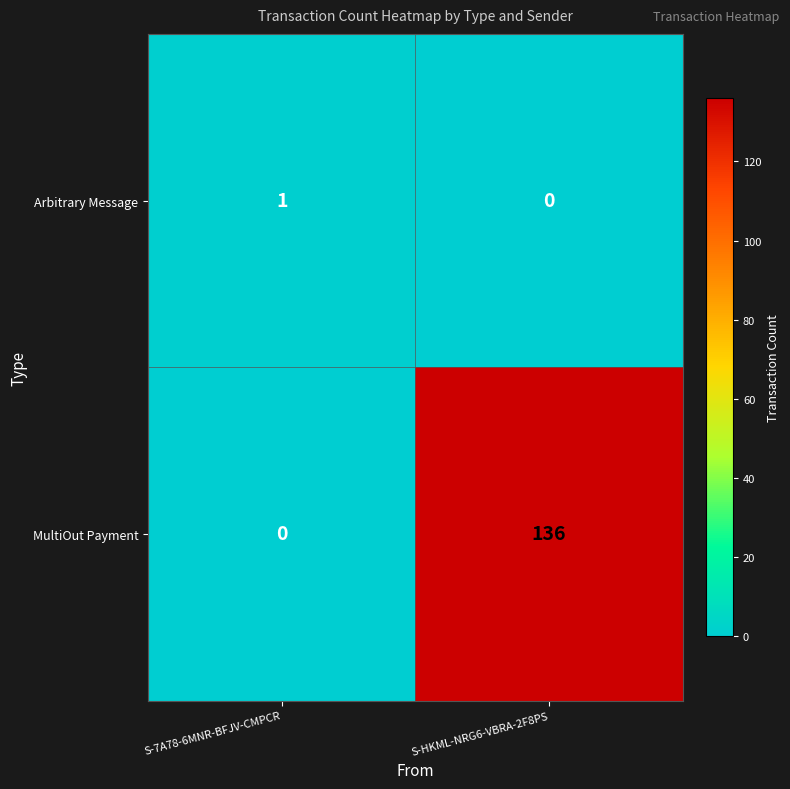

Count the number of data series in this chart.

2